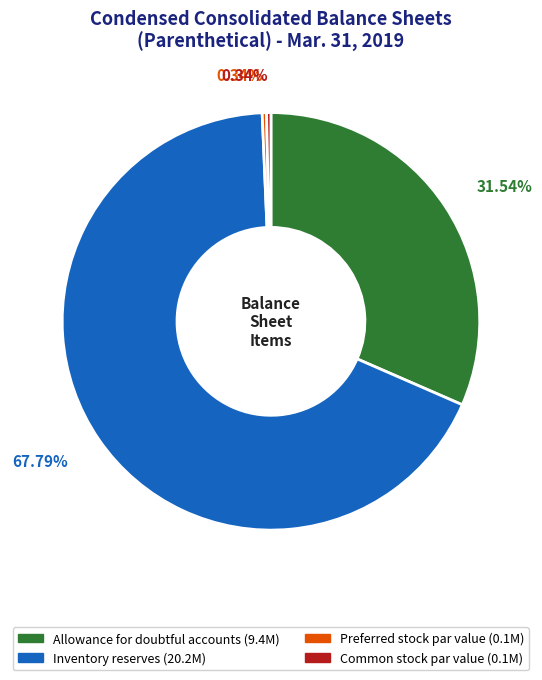

How many segments does this pie chart have?

4